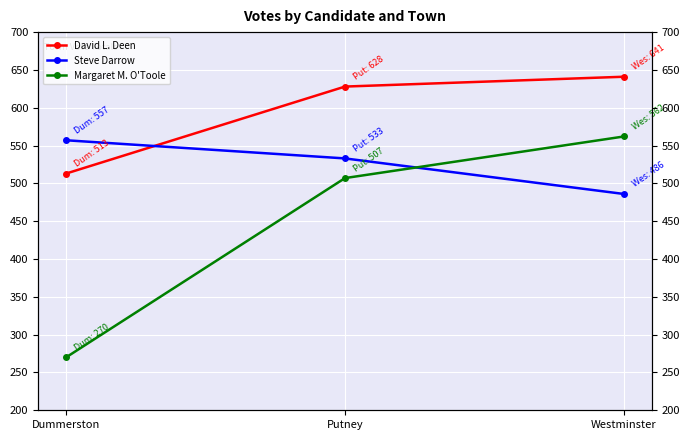

Where does the David L. Deen series first go above 628?

Westminster